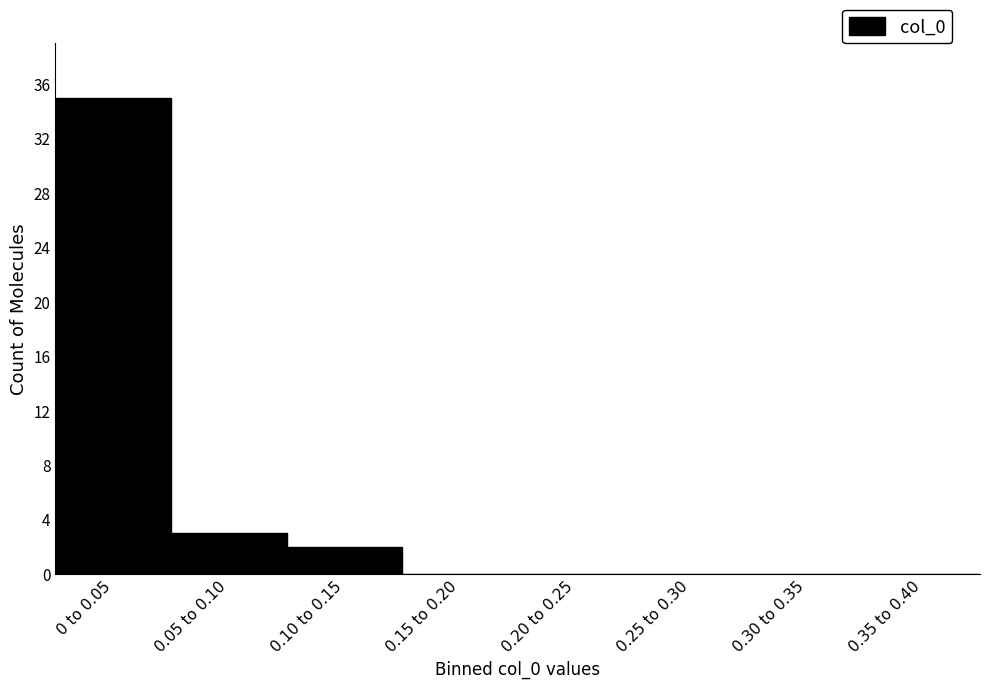

Reading left to right, list all the values displayed in this chart.

0 to 0.05=35	0.05 to 0.10=3	0.10 to 0.15=2	0.15 to 0.20=0	0.20 to 0.25=0	0.25 to 0.30=0	0.30 to 0.35=0	0.35 to 0.40=0